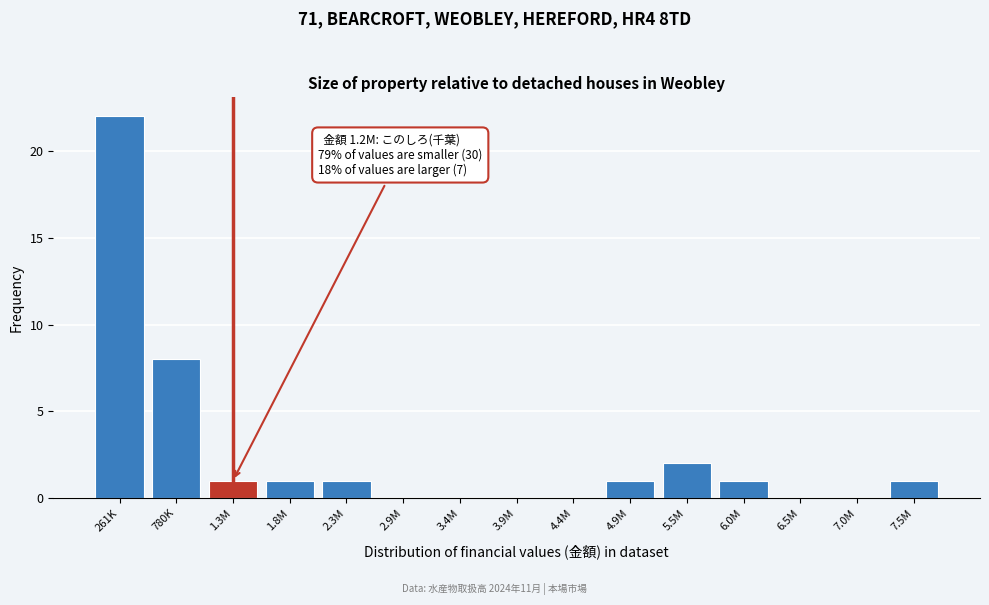

Reading left to right, list all the values displayed in this chart.

261K=22	780K=8	1.3M=1	1.8M=1	2.3M=1	2.9M=0	3.4M=0	3.9M=0	4.4M=0	4.9M=1	5.5M=2	6.0M=1	6.5M=0	7.0M=0	7.5M=1